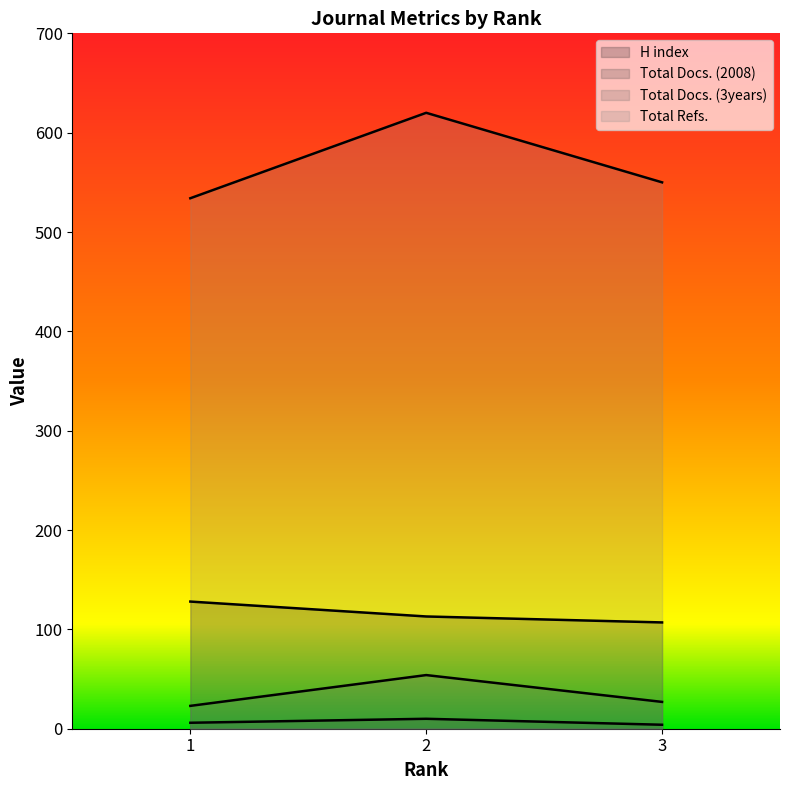

What is the smallest value displayed?

4